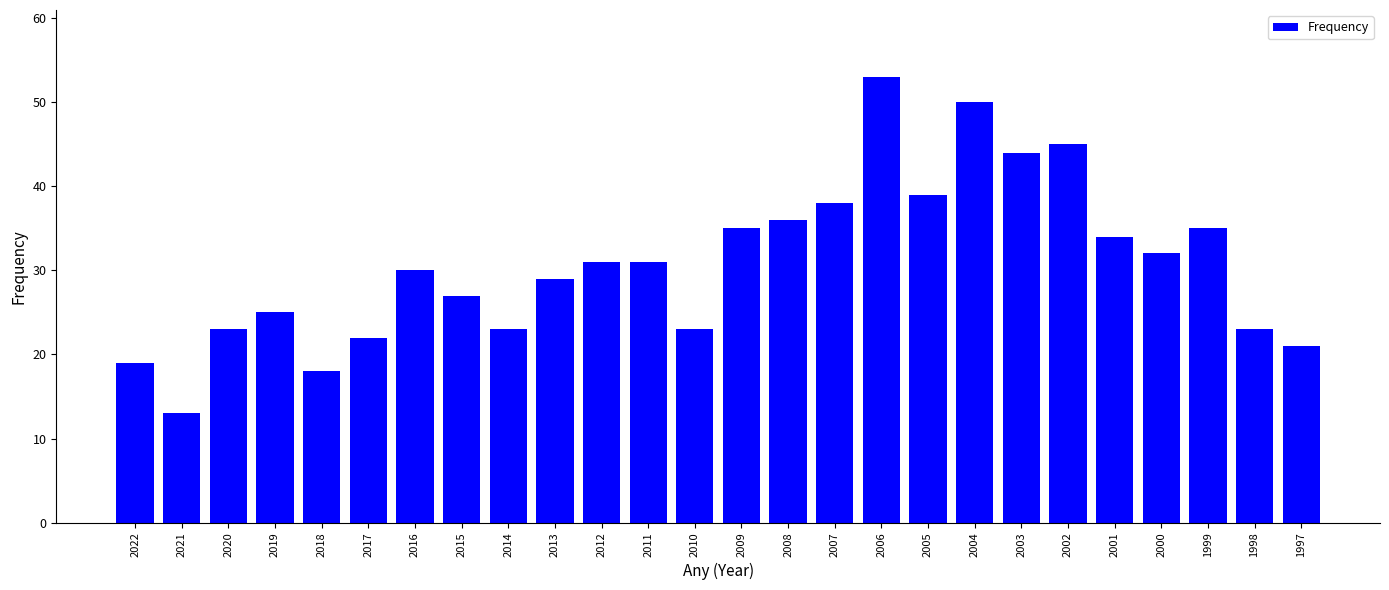

What value does the data have at 2003, to the nearest 10?

40